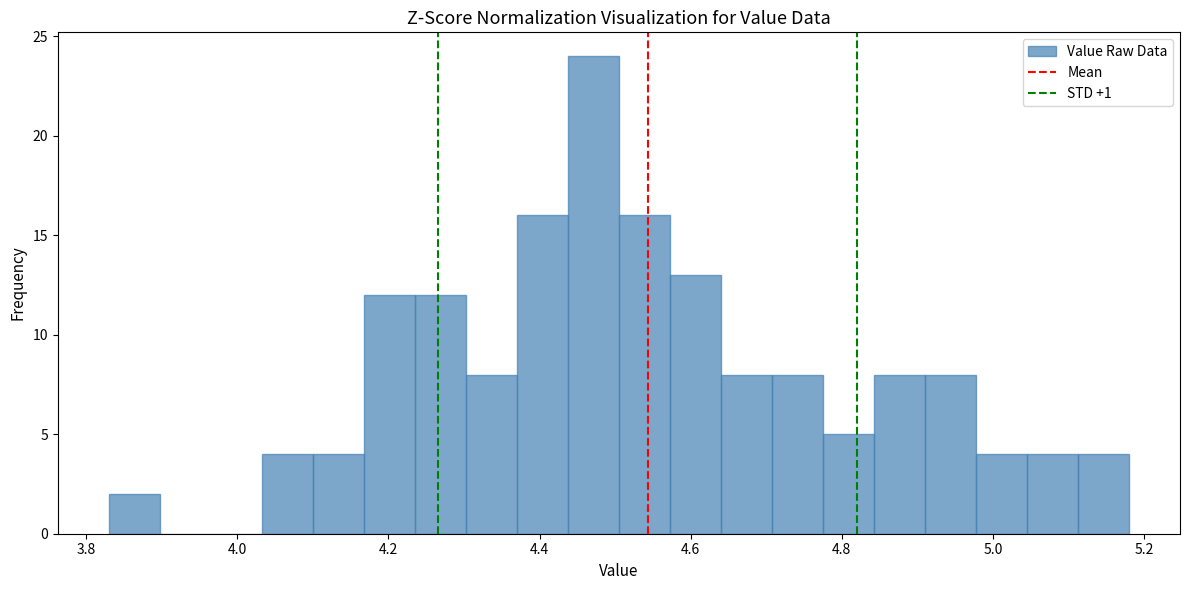

Read against the x-axis, roughly where is the centre of the tallest bar?

4.48